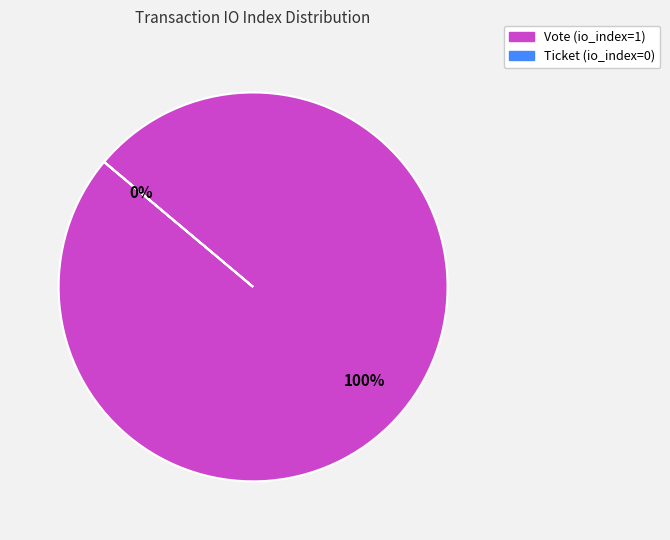

Combined, what portion of the pie is Ticket (io_index=0) and Vote (io_index=1)?

100.0%